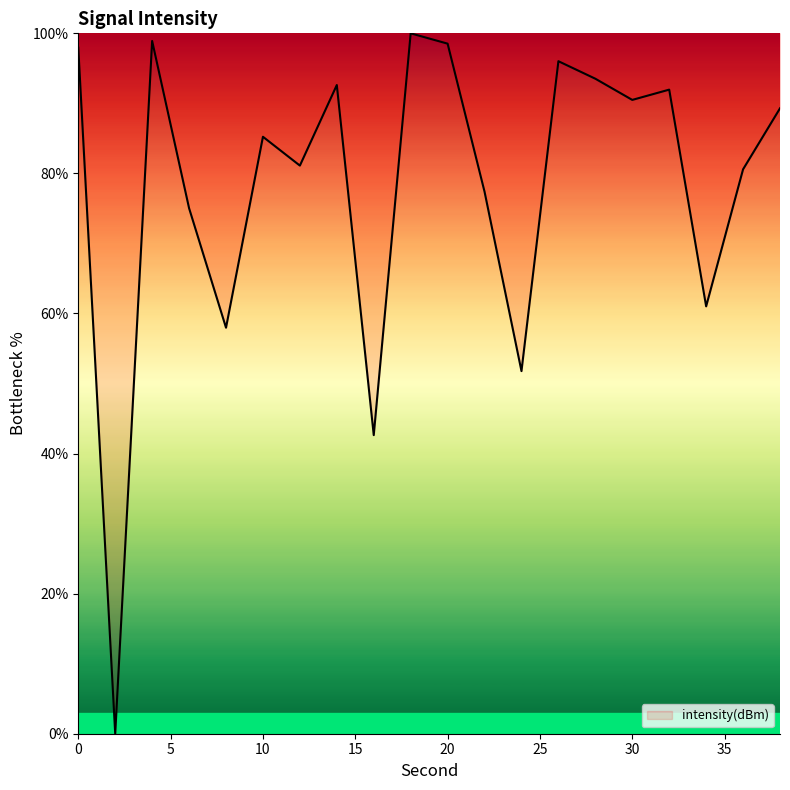

What is the greatest value displayed?

100.0